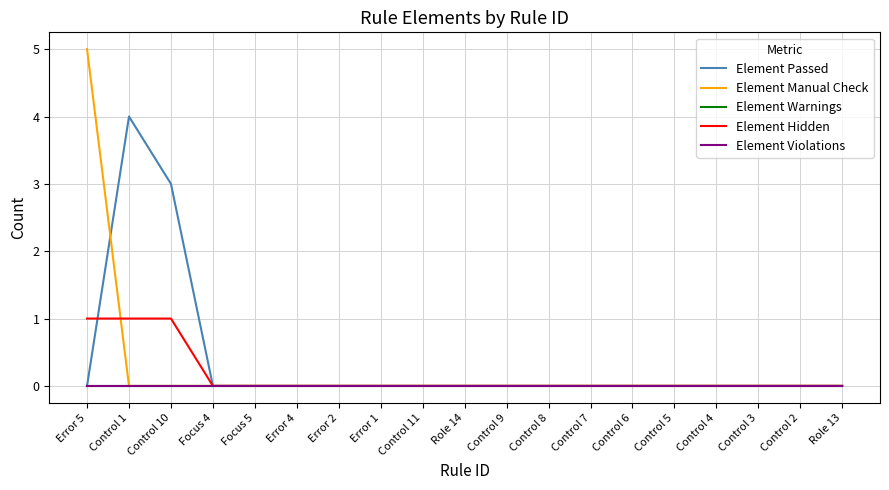

Does the chart display data point markers on the line(s)?

No